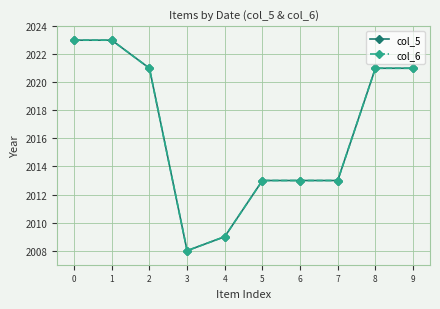

Reading left to right, transcribe all the data shown in this chart.

col_5: 0=2023	1=2023	2=2021	3=2008	4=2009	5=2013	6=2013	7=2013	8=2021	9=2021
col_6: 0=2023	1=2023	2=2021	3=2008	4=2009	5=2013	6=2013	7=2013	8=2021	9=2021